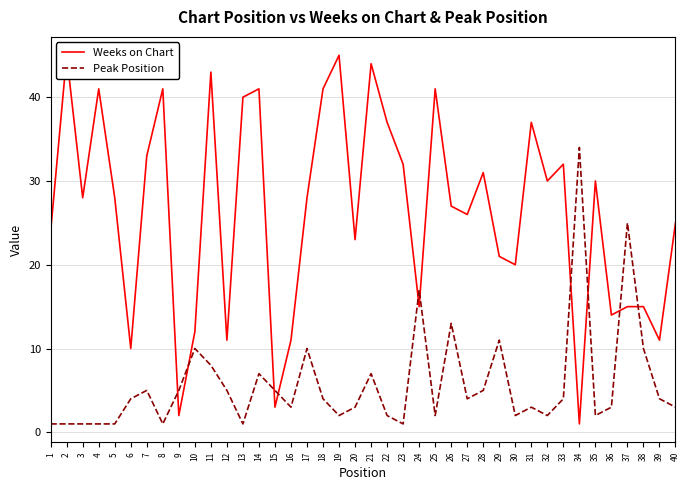

Which series has the largest total across all categories?

Weeks on Chart